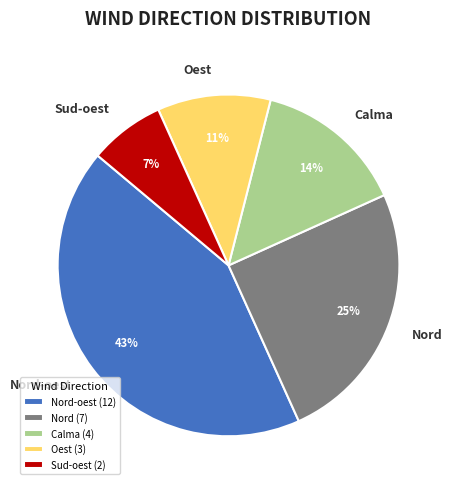

What is the ratio of the value at Calma to the value at Nord?

0.6